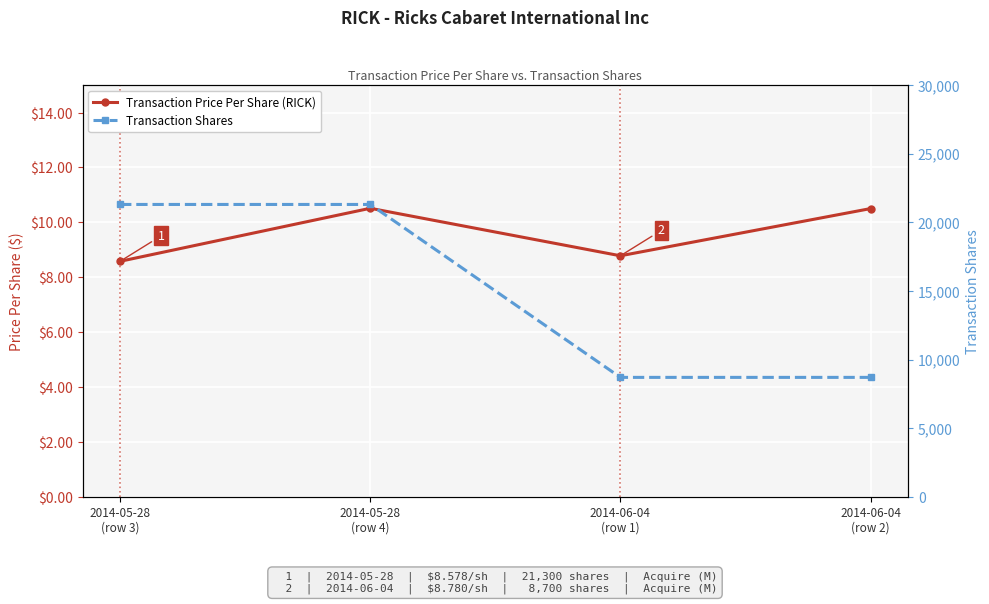

What is the difference between the maximum and minimum values in the Transaction Price Per Share (RICK) series?

1.9